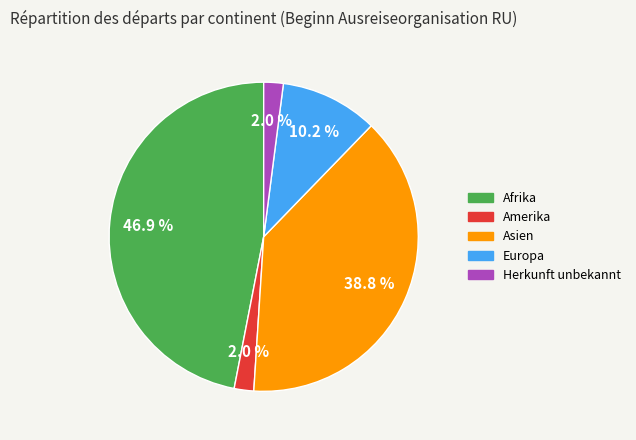

Which has a higher value, Afrika or Europa?

Afrika